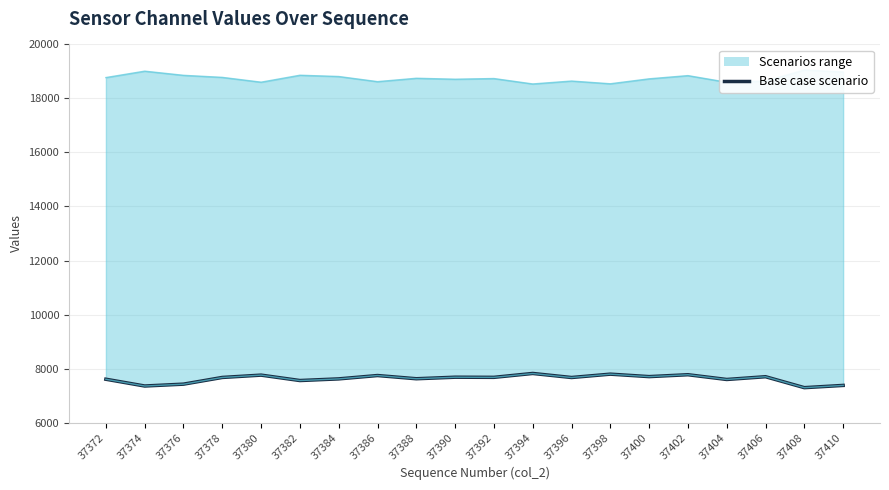

Reading right to left, extract all data points from this chart.

col_515 base line: 37410=7375	37408=7292	37406=7697	37404=7595	37402=7771	37400=7701	37398=7792	37396=7668	37394=7818	37392=7674	37390=7679	37388=7622	37386=7741	37384=7617	37382=7556	37380=7756	37378=7670	37376=7422	37374=7353	37372=7604
col_516: 37410=7375	37408=7291	37406=7697	37404=7595	37402=7771	37400=7700	37398=7791	37396=7667	37394=7816	37392=7673	37390=7678	37388=7622	37386=7741	37384=7616	37382=7555	37380=7756	37378=7669	37376=7420	37374=7353	37372=7603
col_518: 37410=18980	37408=19055	37406=18643	37404=18601	37402=18846	37400=18727	37398=18544	37396=18645	37394=18537	37392=18738	37390=18713	37388=18748	37386=18623	37384=18813	37382=18860	37380=18603	37378=18781	37376=18857	37374=19011	37372=18774